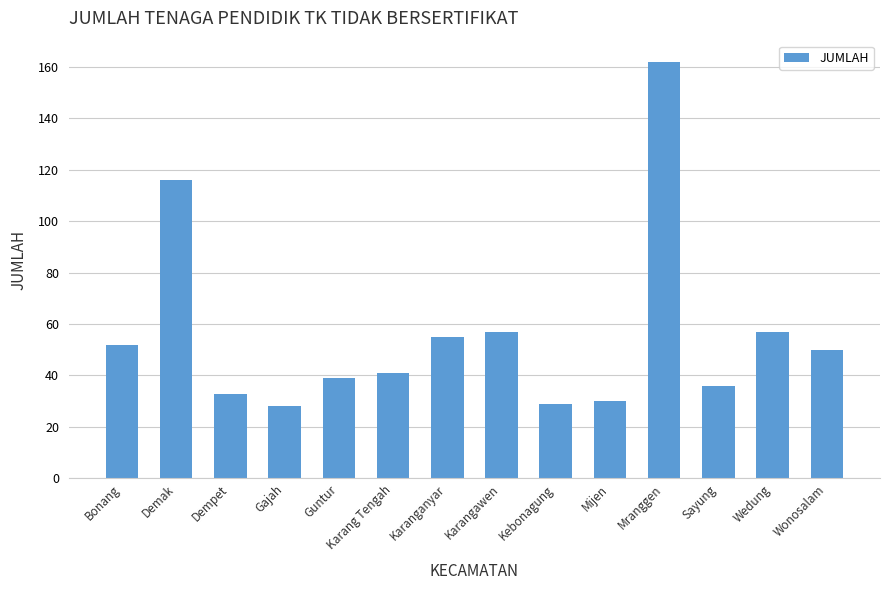

What is the difference between the second highest and second lowest values?

87